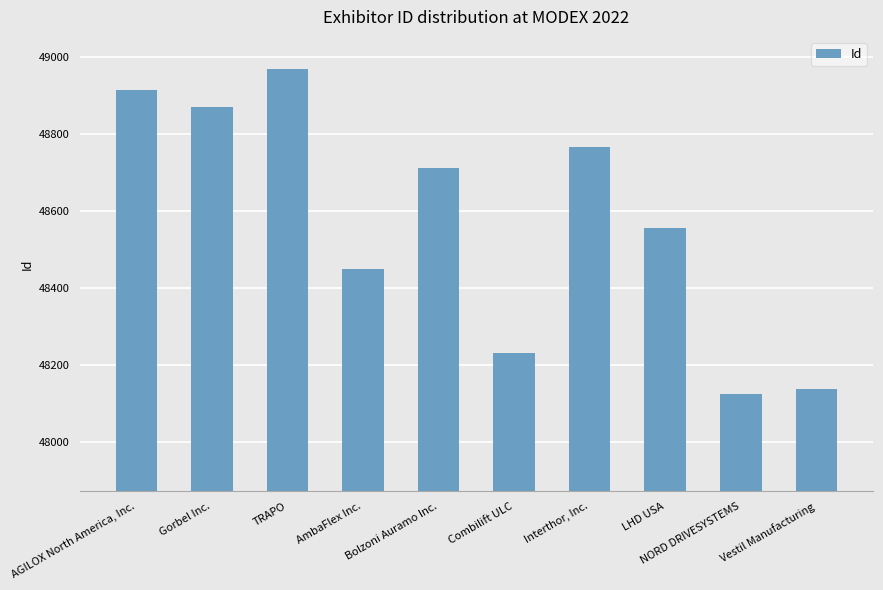

True or false: the data shows 17225 at NORD DRIVESYSTEMS.

False